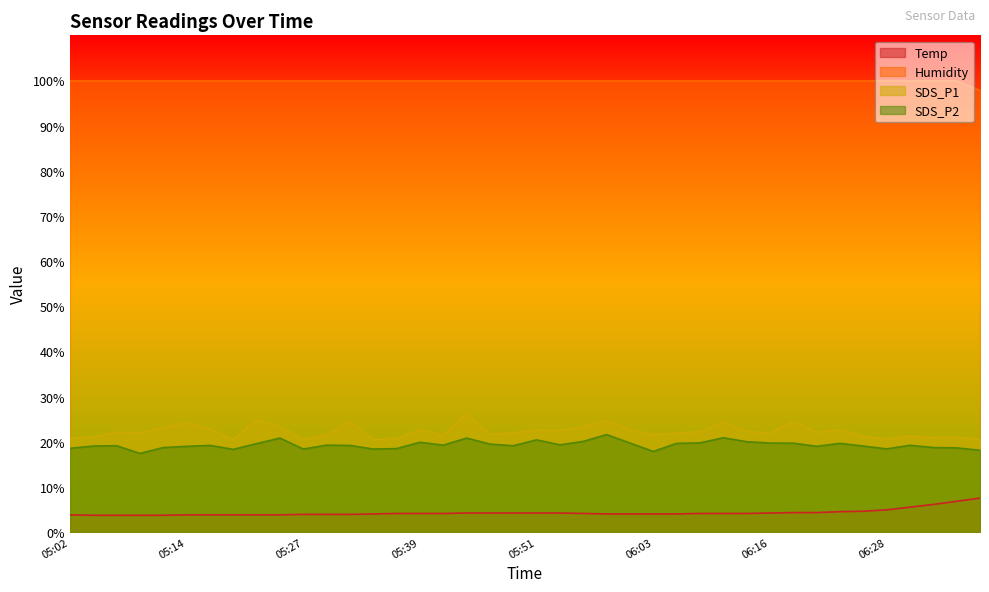

Is it true that Humidity equals 163.1 at 05:05?

False